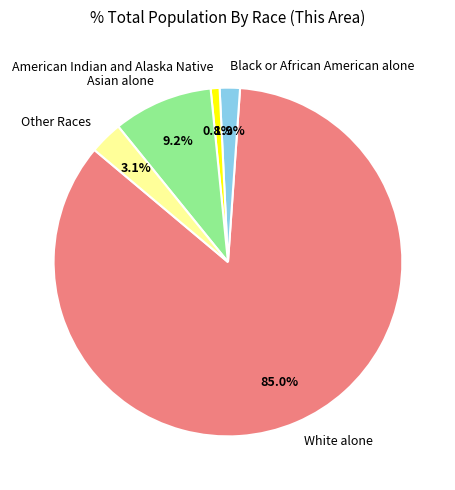

True or false: American Indian and Alaska Native accounts for 11% of the total.

False